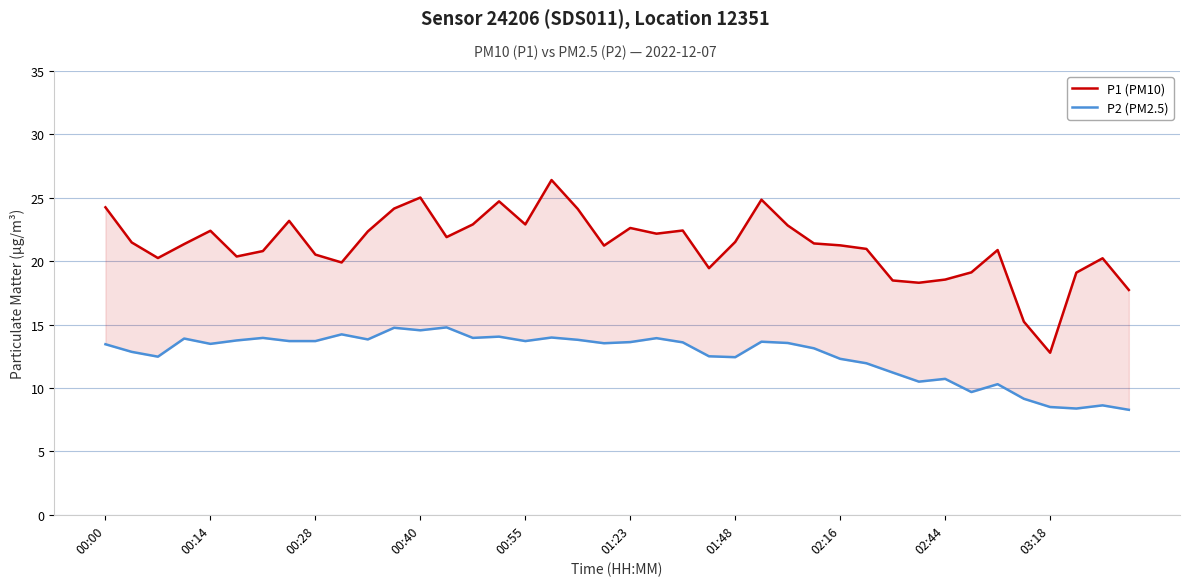

Reading right to left, extract all data points from this chart.

P1 (PM10): 17.7	20.2	19.1	12.8	15.2	20.9	19.1	18.6	18.3	18.5	21.0	21.2	21.4	22.8	24.9	21.5	19.4	22.4	22.2	22.6	21.2	24.1	26.4	22.9	24.7	22.9	21.9	25.0	24.1	22.4	19.9	20.5	23.2	20.8	20.4	22.4	21.4	20.2	21.5	24.2
P2 (PM2.5): 8.3	8.6	8.4	8.5	9.2	10.3	9.7	10.7	10.5	11.2	11.9	12.3	13.1	13.6	13.7	12.4	12.5	13.6	13.9	13.6	13.5	13.8	14.0	13.7	14.1	13.9	14.8	14.6	14.8	13.8	14.2	13.7	13.7	13.9	13.8	13.5	13.9	12.5	12.8	13.4